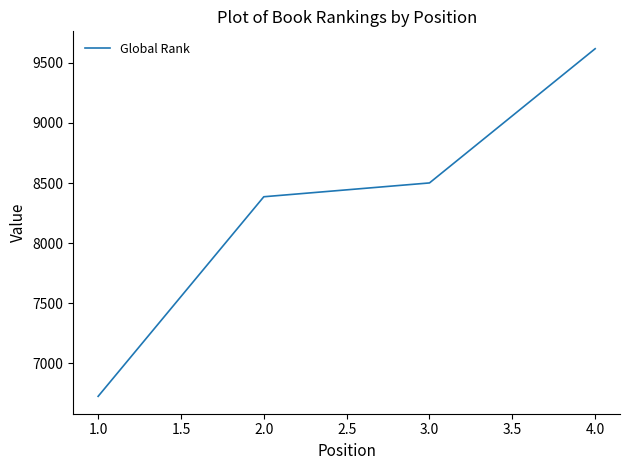

What is the approximate value at 1.0?

6725